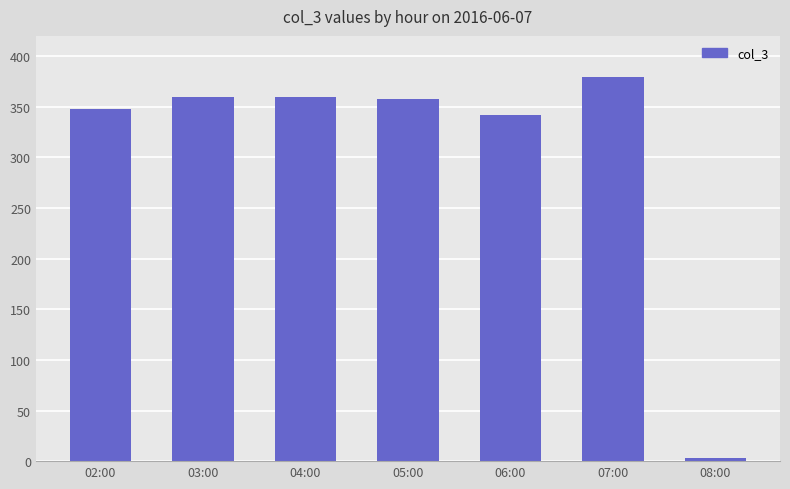

Is it true that the value at 03:00 is 360?

True